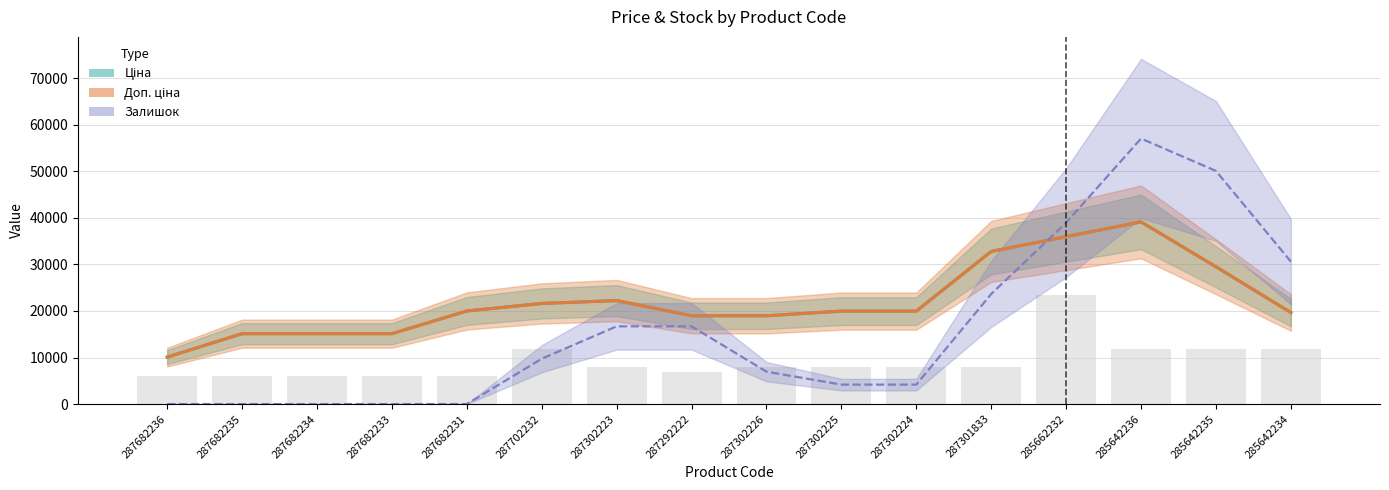

Between 287301833 and 287302223, which is larger?

287301833